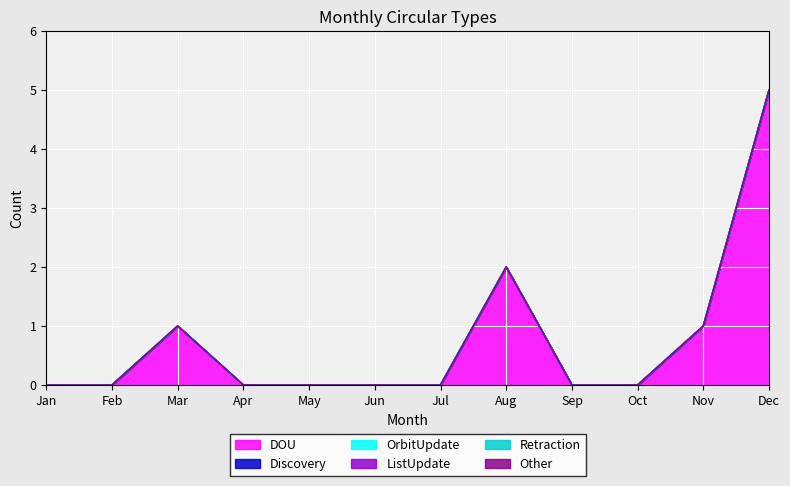

Count the DOU values in the range 0 to 1.

10